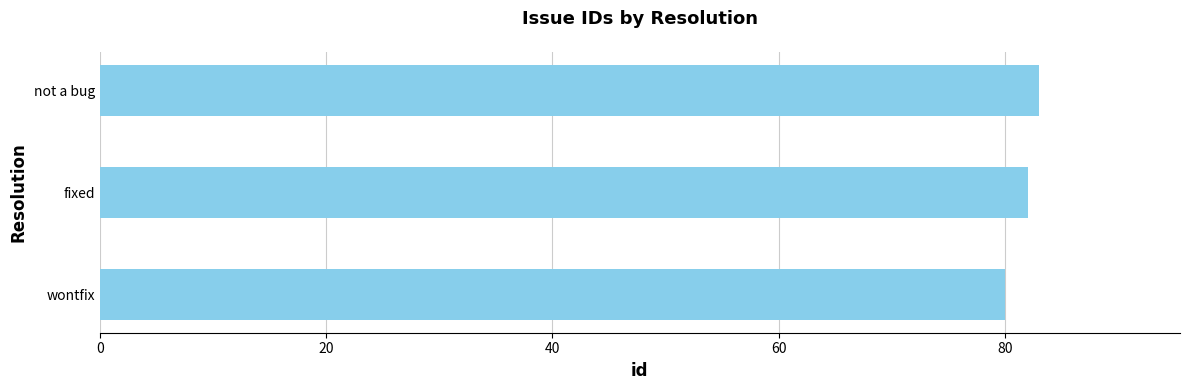

List the labels in order of value, largest first.

not a bug, fixed, wontfix